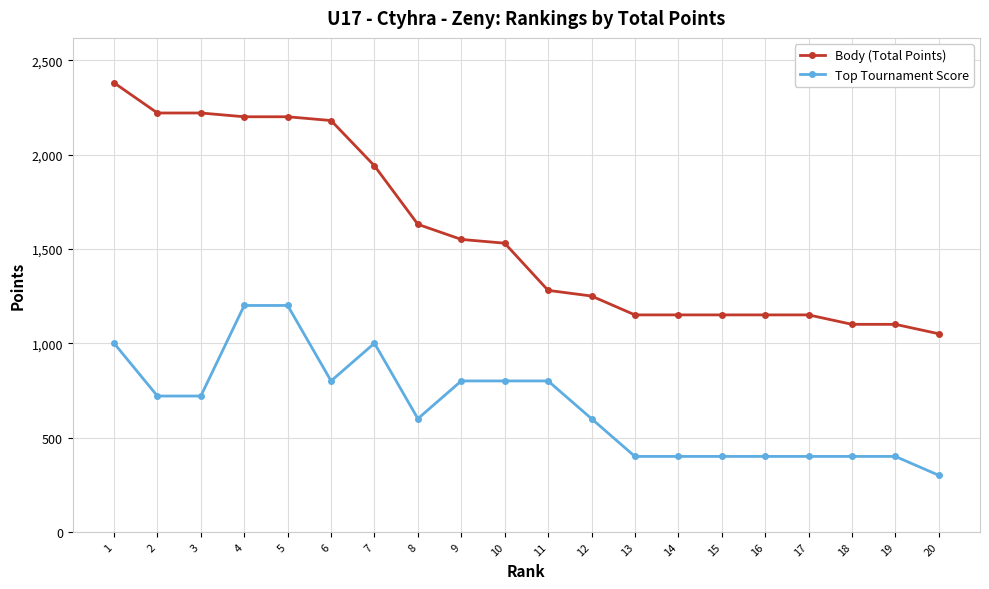

Reading right to left, extract all data points from this chart.

Body (Total Points): 1050	1100	1100	1150	1150	1150	1150	1150	1250	1280	1530	1550	1630	1940	2180	2200	2200	2220	2220	2380
Top Tournament Score: 300	400	400	400	400	400	400	400	600	800	800	800	600	1000	800	1200	1200	720	720	1000